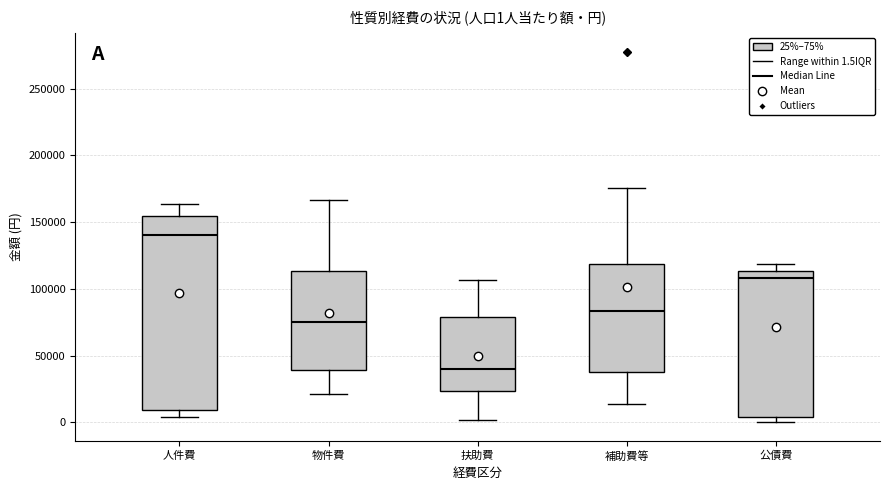

Which box's median line is the highest?

人件費